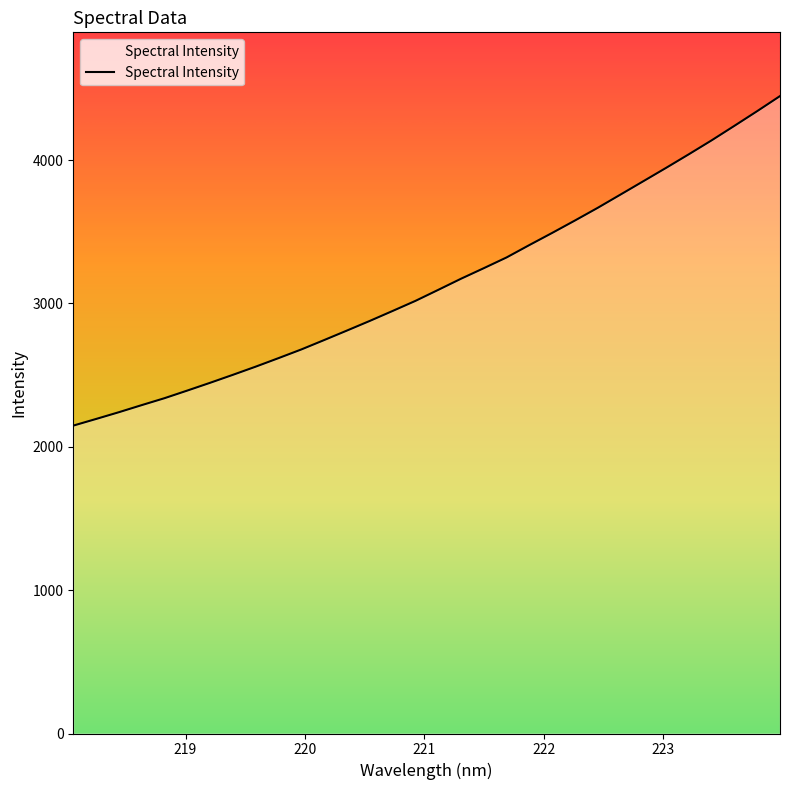

Reading right to left, list all the values displayed in this chart.

4446.2	4341.3	4238.9	4137.7	4040.7	3945.6	3852.4	3759.5	3666.9	3578.5	3491.9	3407.3	3320.8	3245.9	3172.3	3094.6	3017.7	2947.4	2878.1	2810.9	2744.6	2679.2	2618.6	2559.2	2502.2	2446.4	2392.3	2339.0	2290.6	2241.2	2194.0	2147.6